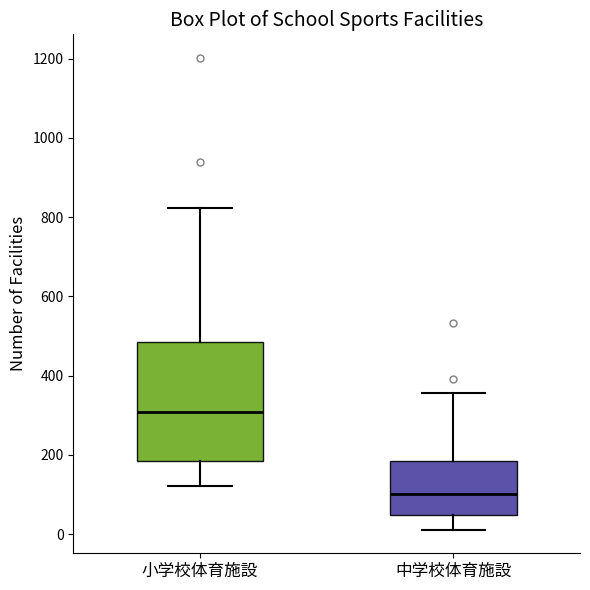

Comparing the boxes themselves (not the whiskers), which one is the tallest?

小学校体育施設